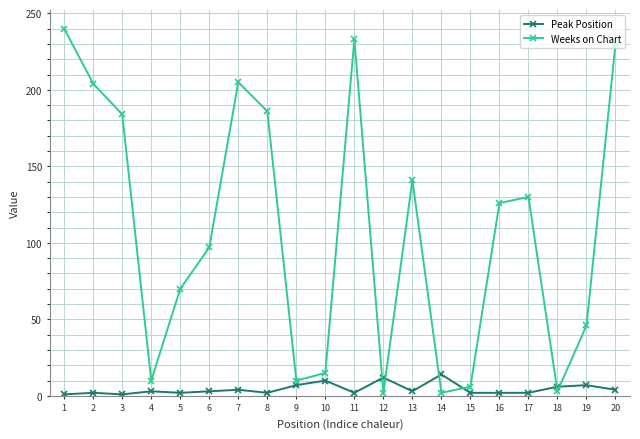

True or false: Peak Position has more than 1 points higher than both neighbors.

True